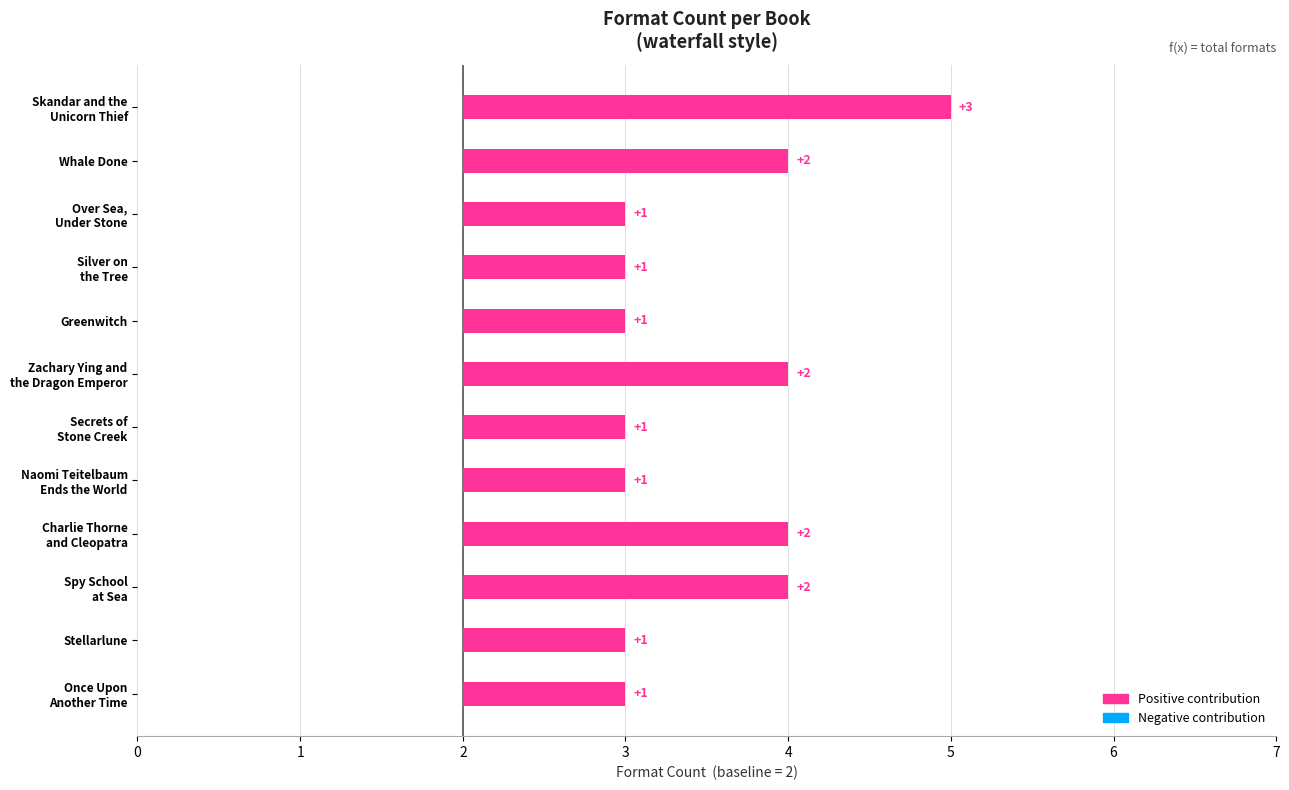

Approximately how many times larger is the value at Skandar and the Unicorn Thief compared to Over Sea, Under Stone?

1.7